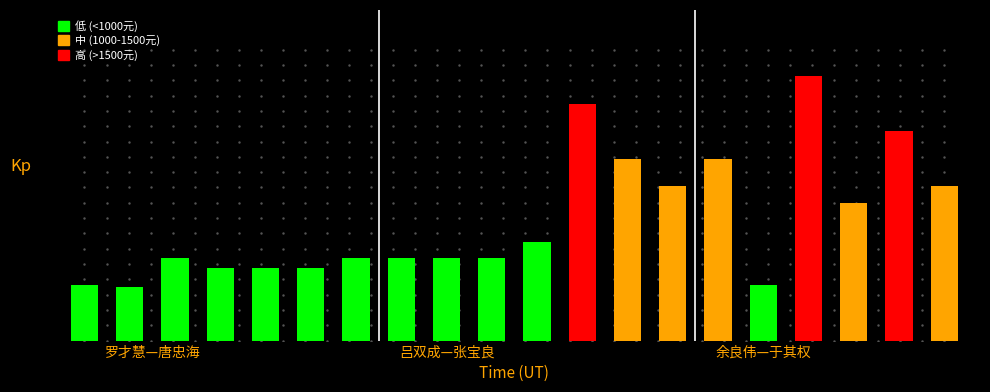

The 发放金额 series shows 161 at 来雯熙. True or false?

False